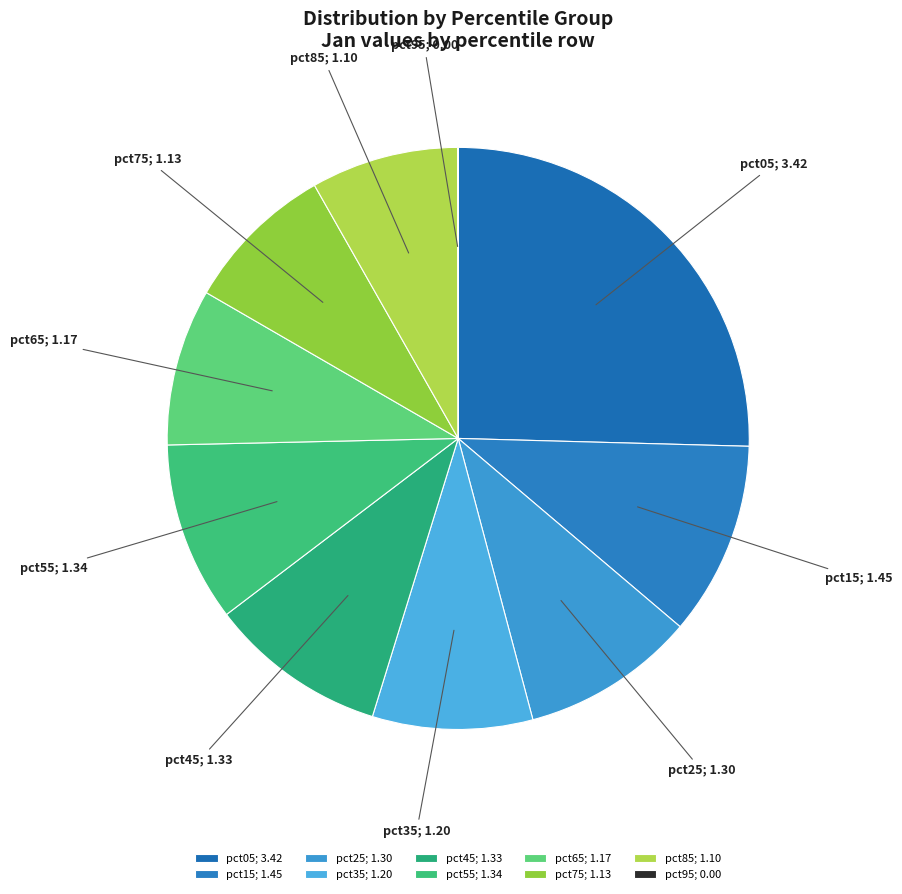

Does any single category account for the majority?

No